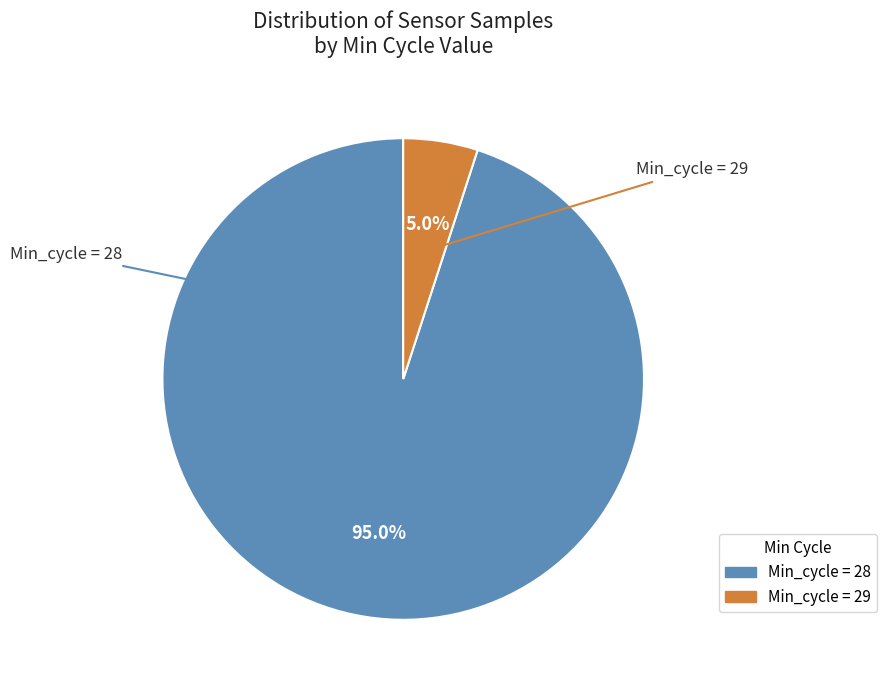

Is there any slice that represents more than half of the pie?

Yes